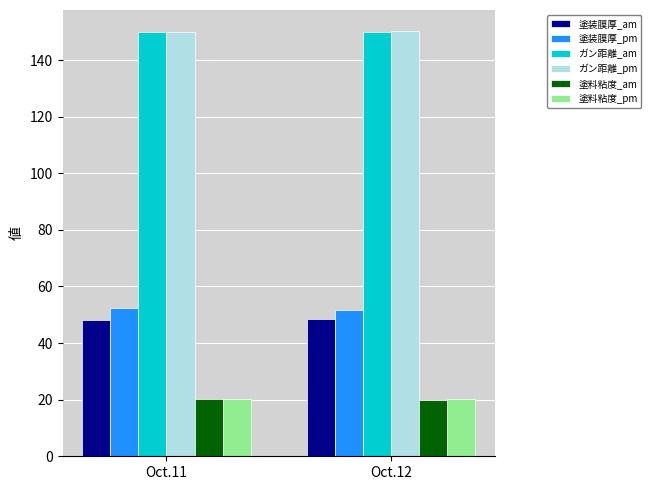

The value of 塗装膜厚_am at Oct.11 is 9.9. True or false?

False